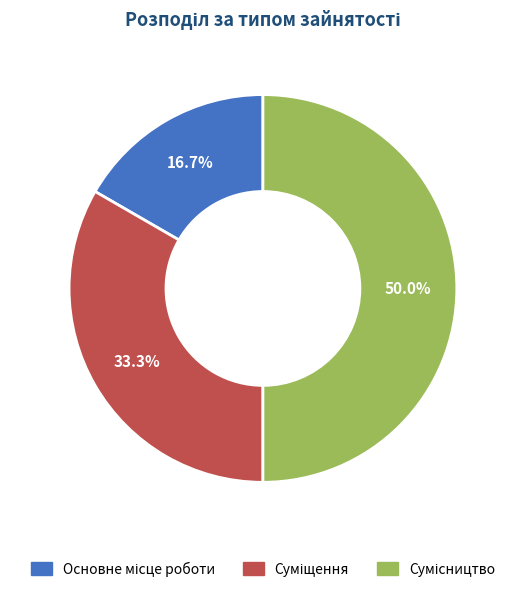

How many segments does this pie chart have?

3